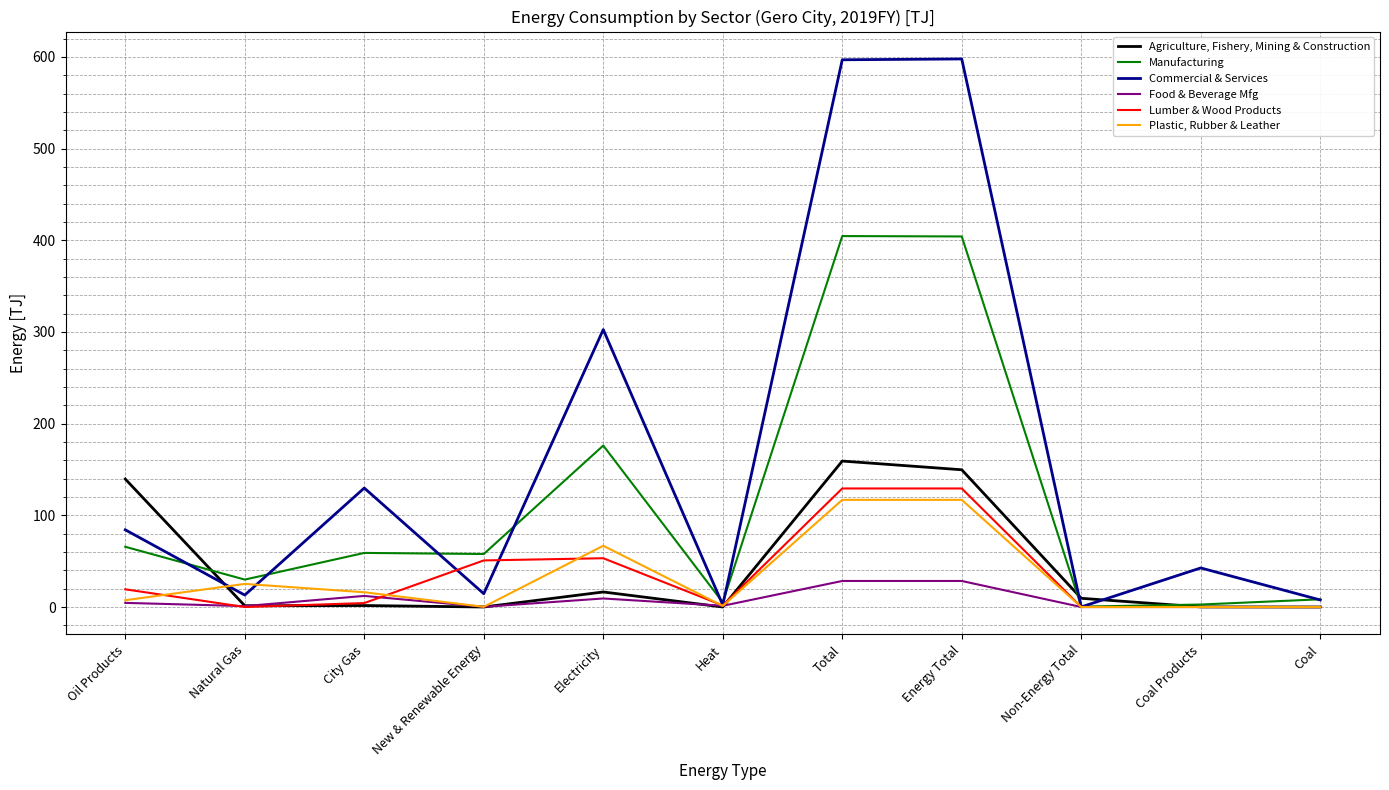

Which series has the largest total across all categories?

Commercial & Services